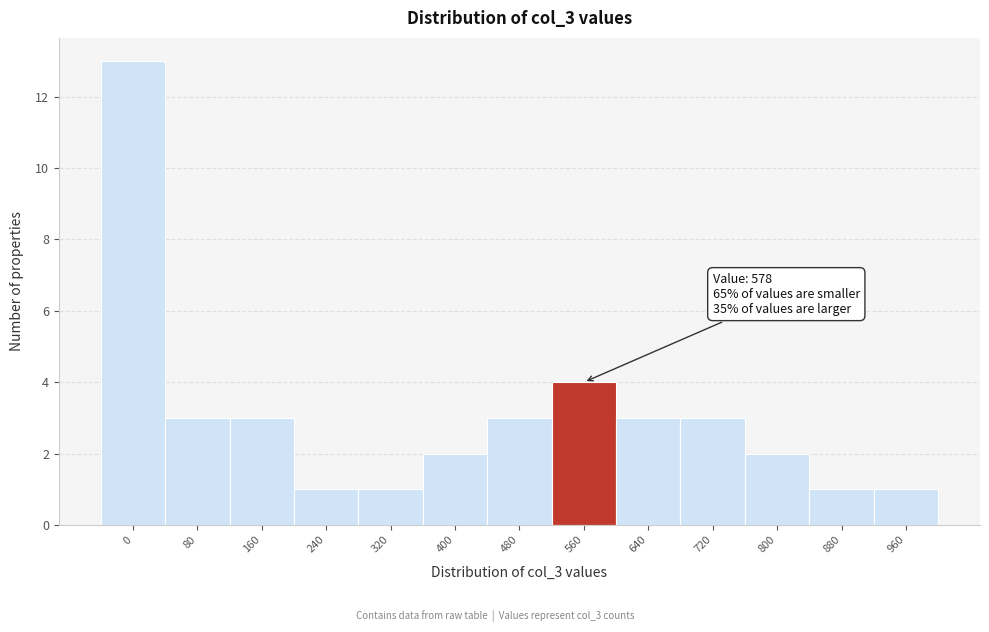

Reading right to left, what are all the values shown in this chart?

960=1	880=1	800=2	720=3	640=3	560=4	480=3	400=2	320=1	240=1	160=3	80=3	0=13